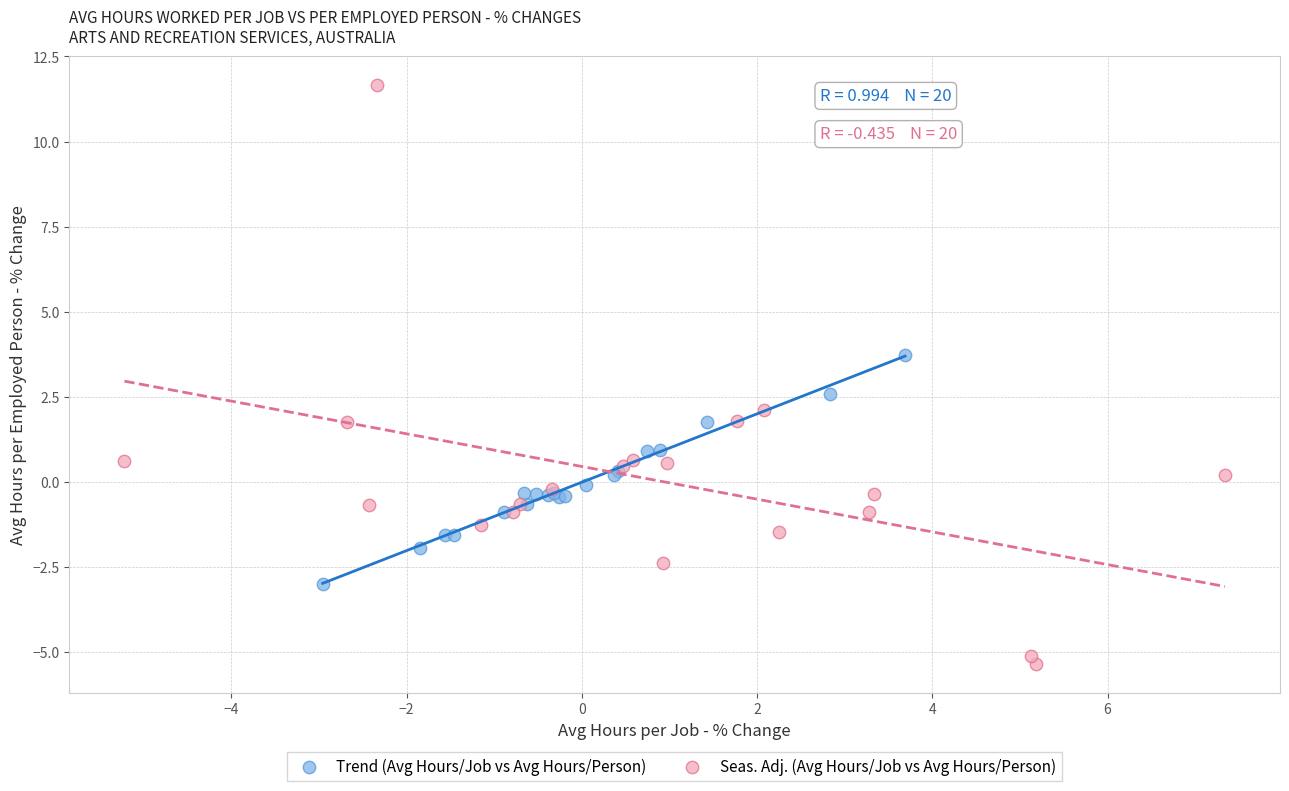

Which series reaches the minimum Y coordinate?

Seas. Adj. (Avg Hours/Job vs Avg Hours/Person)